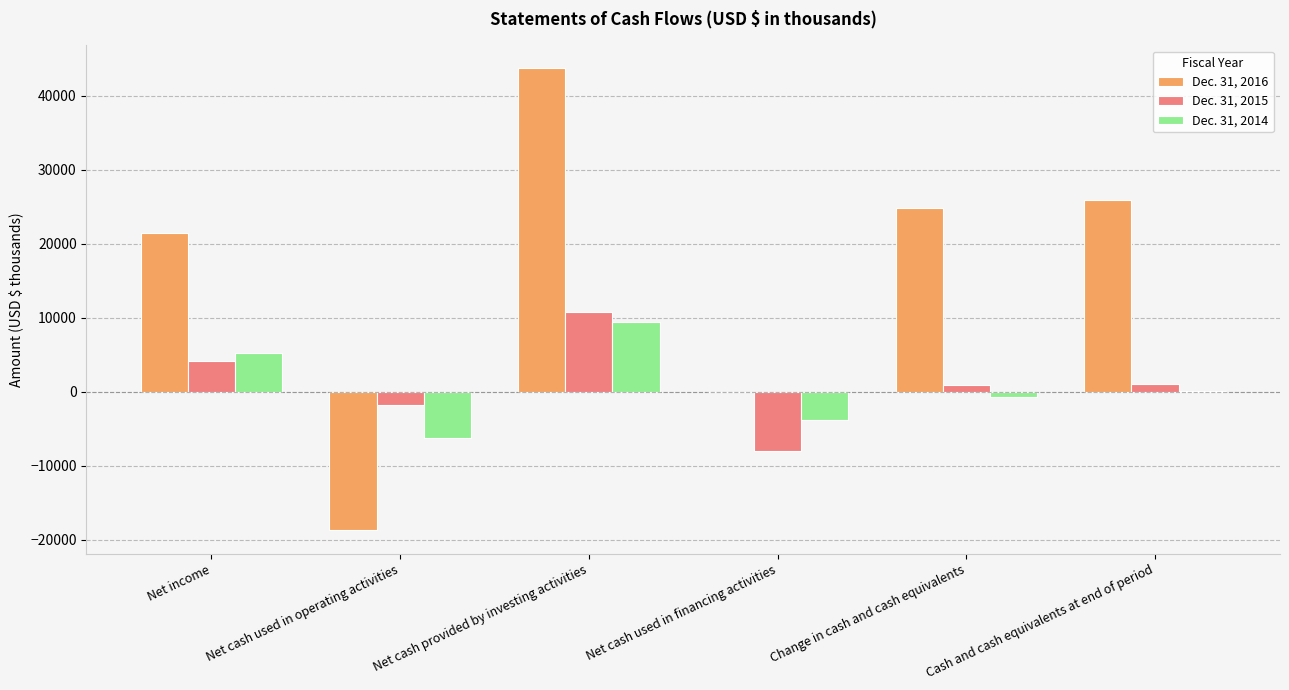

What is the total value across all series at Change in cash and cash equivalents?

25003